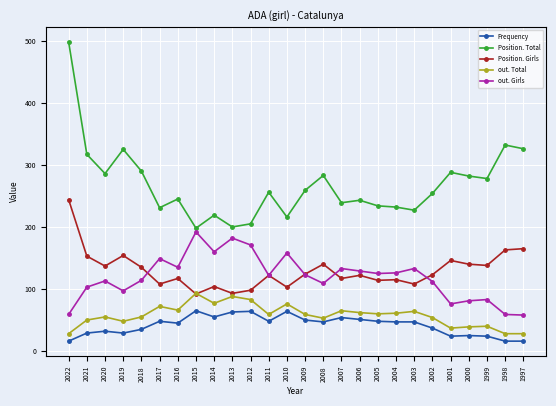

At which category is the sum across all series the highest?

2022